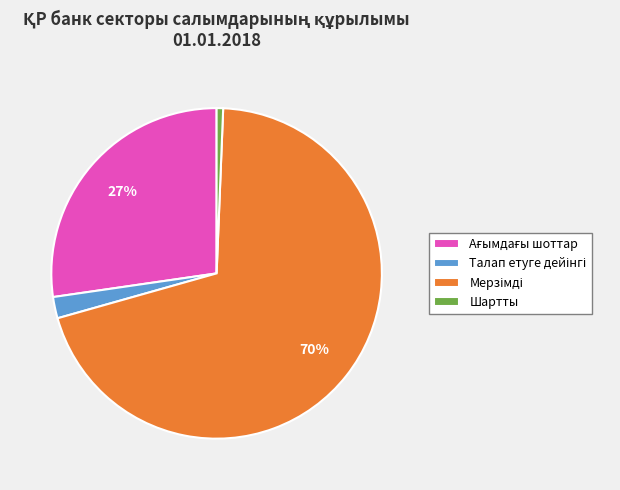

True or false: Шартты accounts for 1% of the total.

True